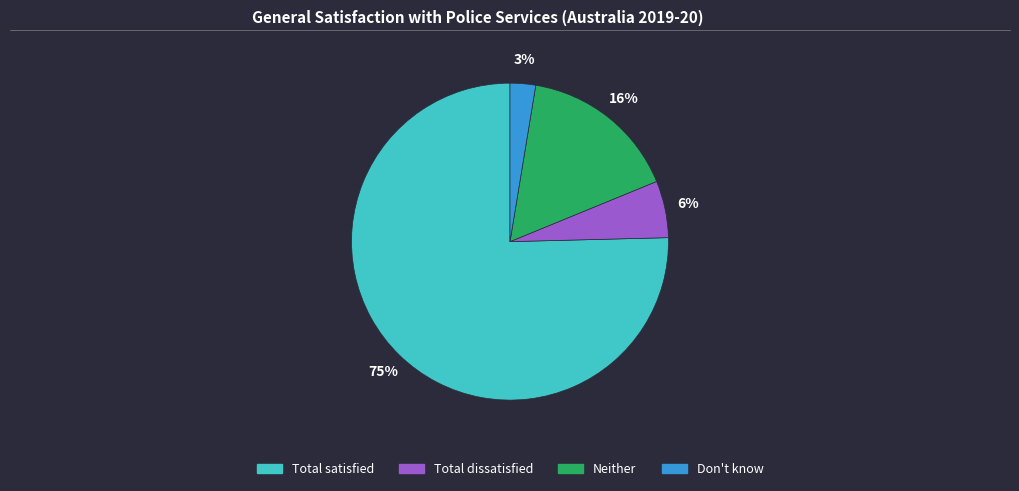

Is it true that Total satisfied is 68% of the pie?

False